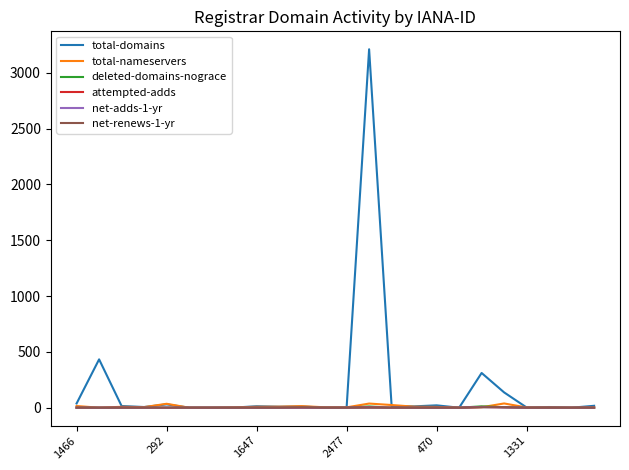

Which series has the largest total across all categories?

total-domains